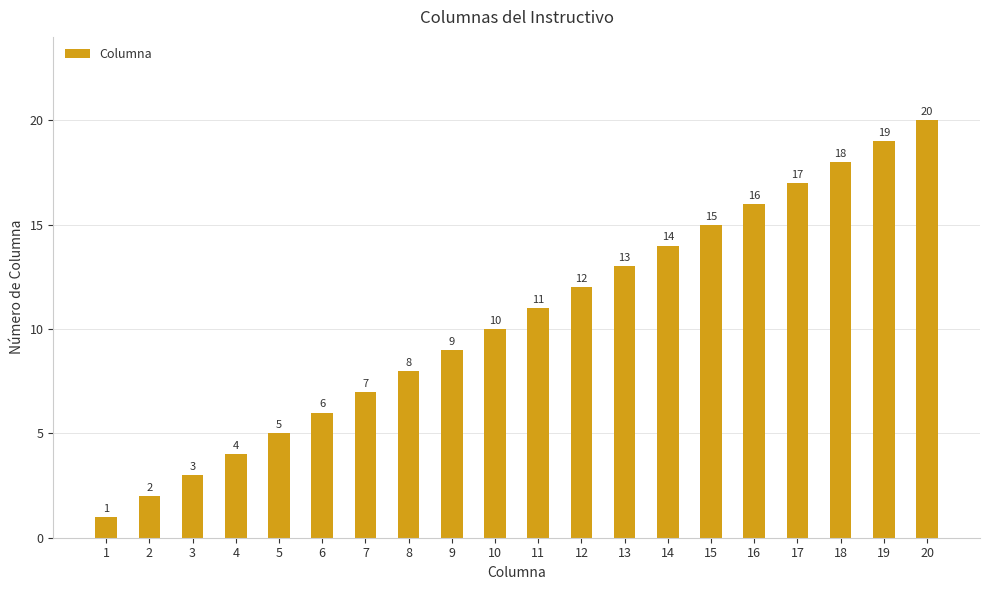

True or false: the data shows 10 at 7.

False